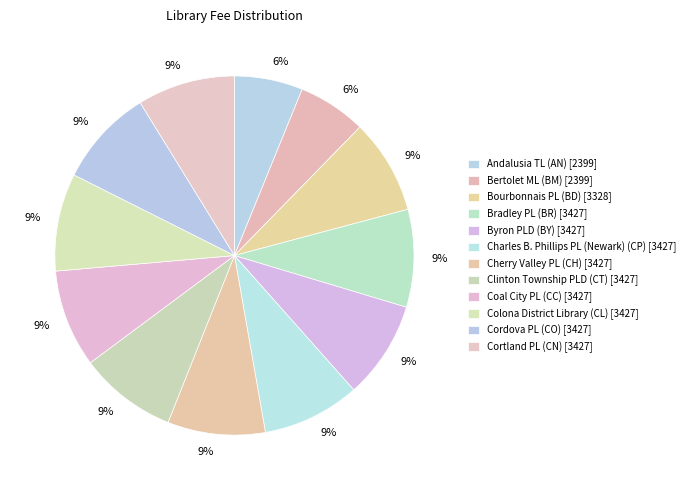

Count the number of slices in the pie.

12